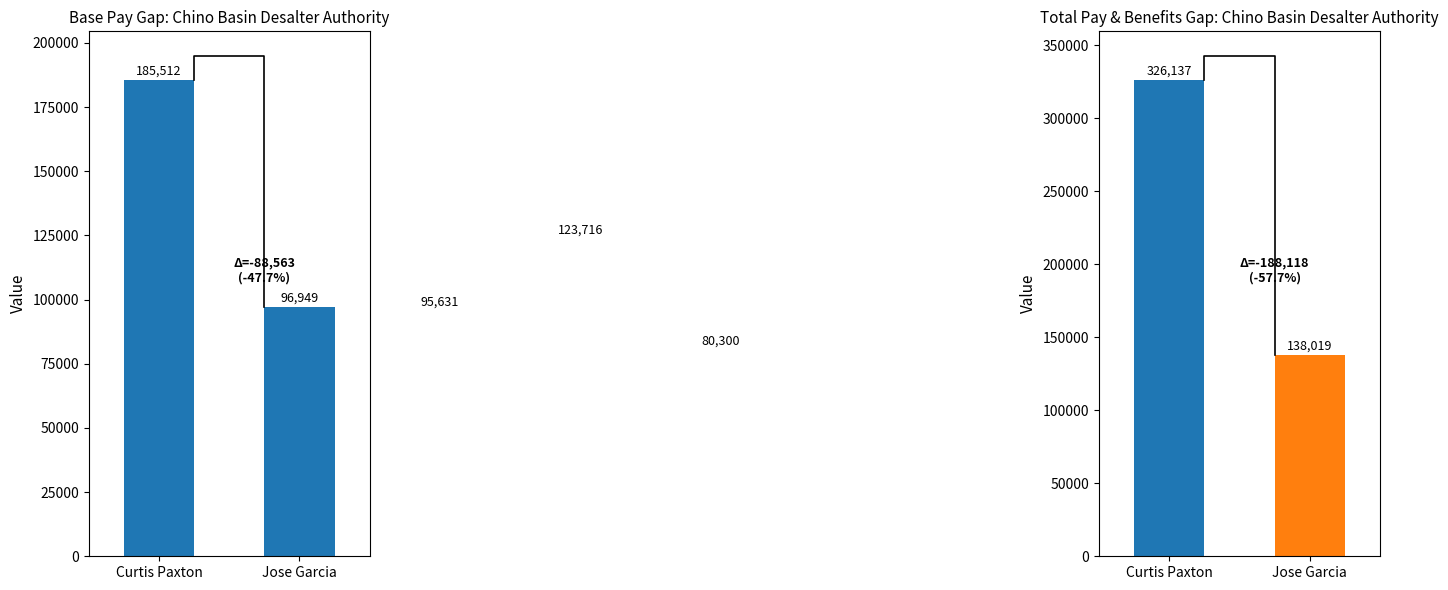

How many bars are there in total?

10